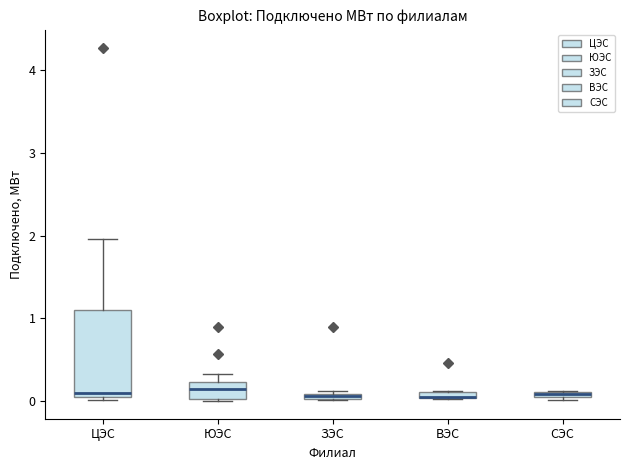

Where is the upper edge of the box for СЭС on the y-axis? The values are not printed on the chart, so give them approximately, as read against the axis.

0.1